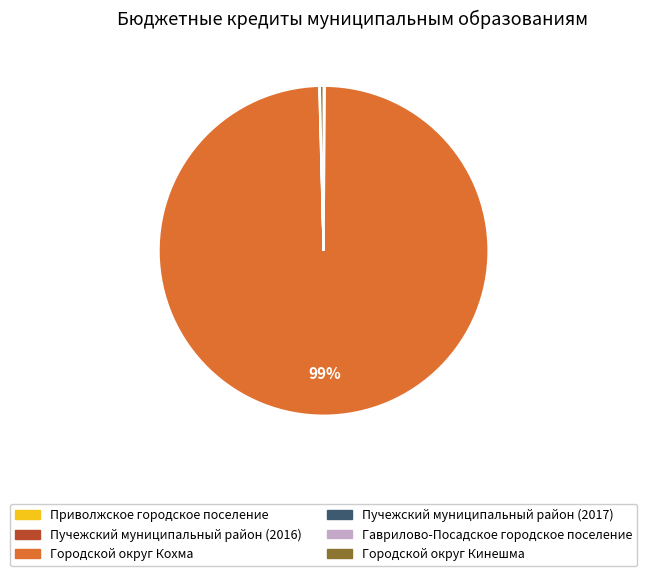

Is Городской округ Кохма the majority of the pie?

Yes